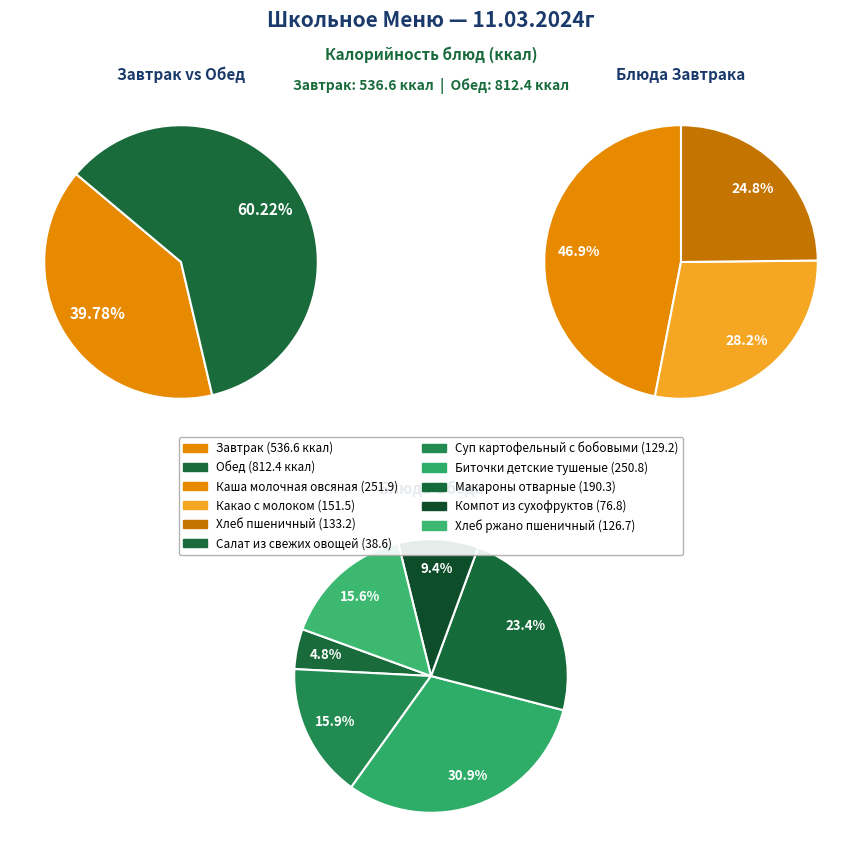

Which slice is the largest?

Каша молочная овсяная